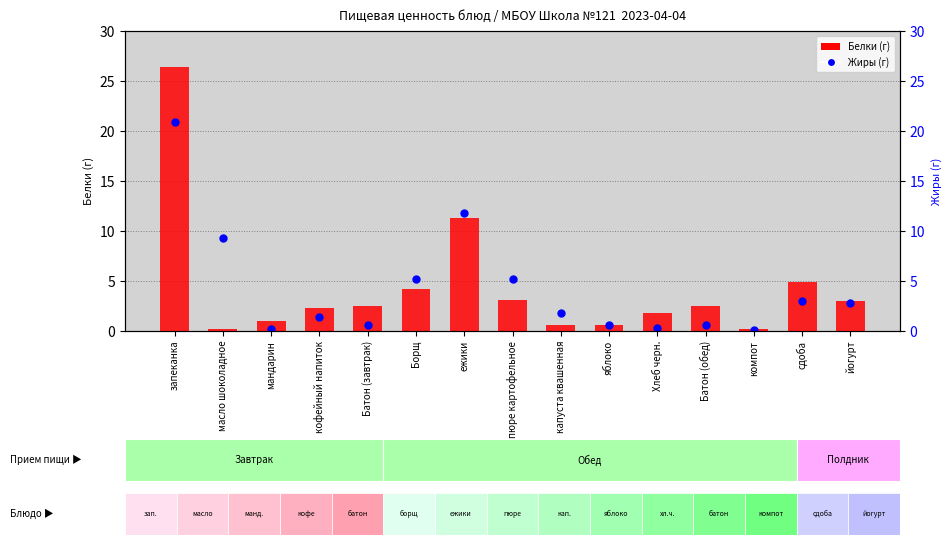

Which series has the largest total across all categories?

Белки (г)